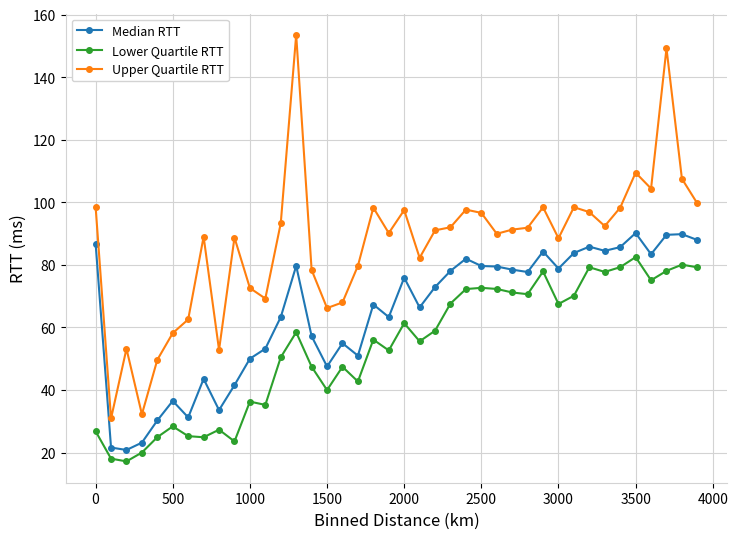

List the series in order of their overall mean, highest first.

Upper Quartile RTT, Median RTT, Lower Quartile RTT